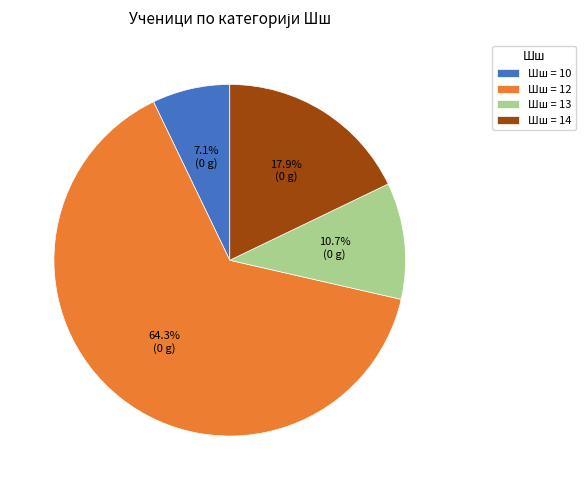

Which category has the biggest portion of the pie?

Шш = 12